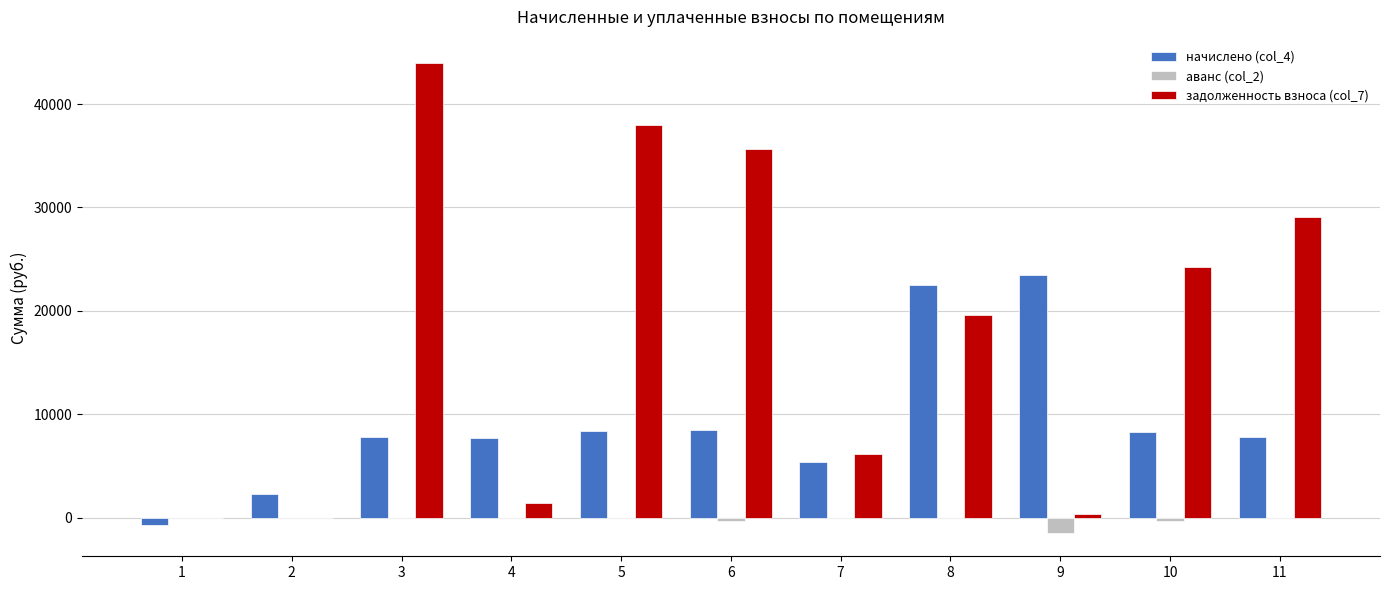

Which series changed the most between 3 and 7?

задолженность взноса (col_7)